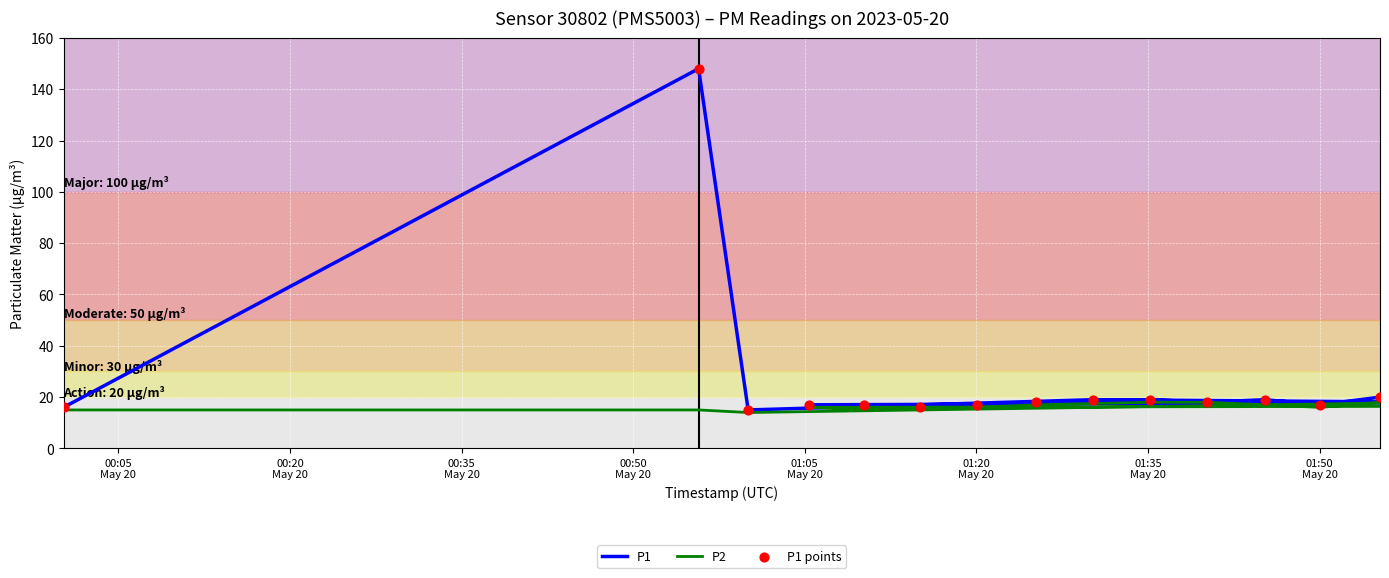

Which series reaches the maximum Y coordinate?

P1